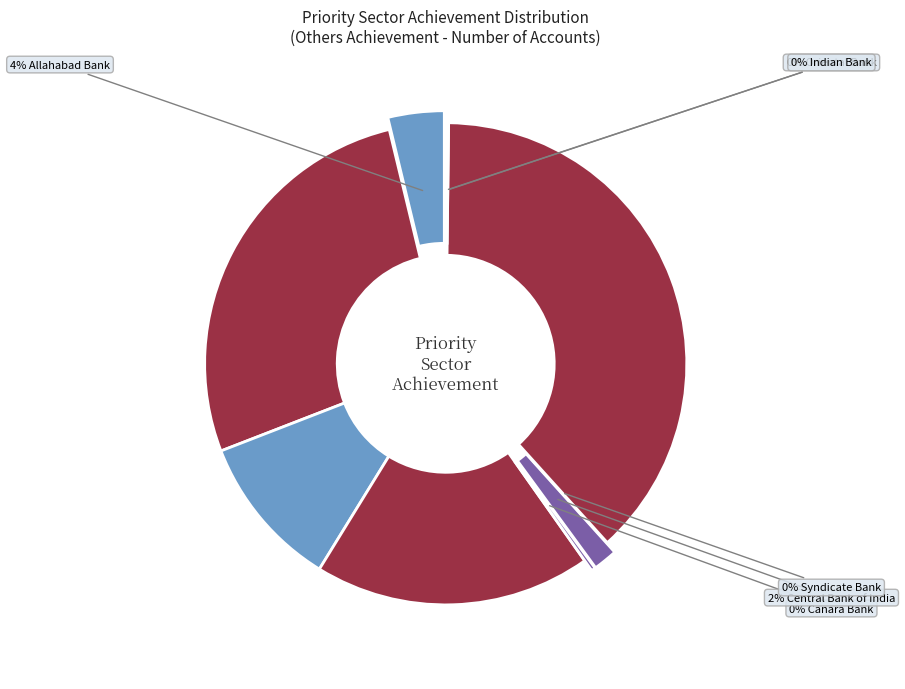

Which slice is the largest?

Others